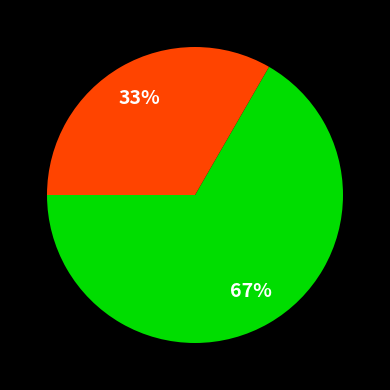

Does any single category account for the majority?

Yes